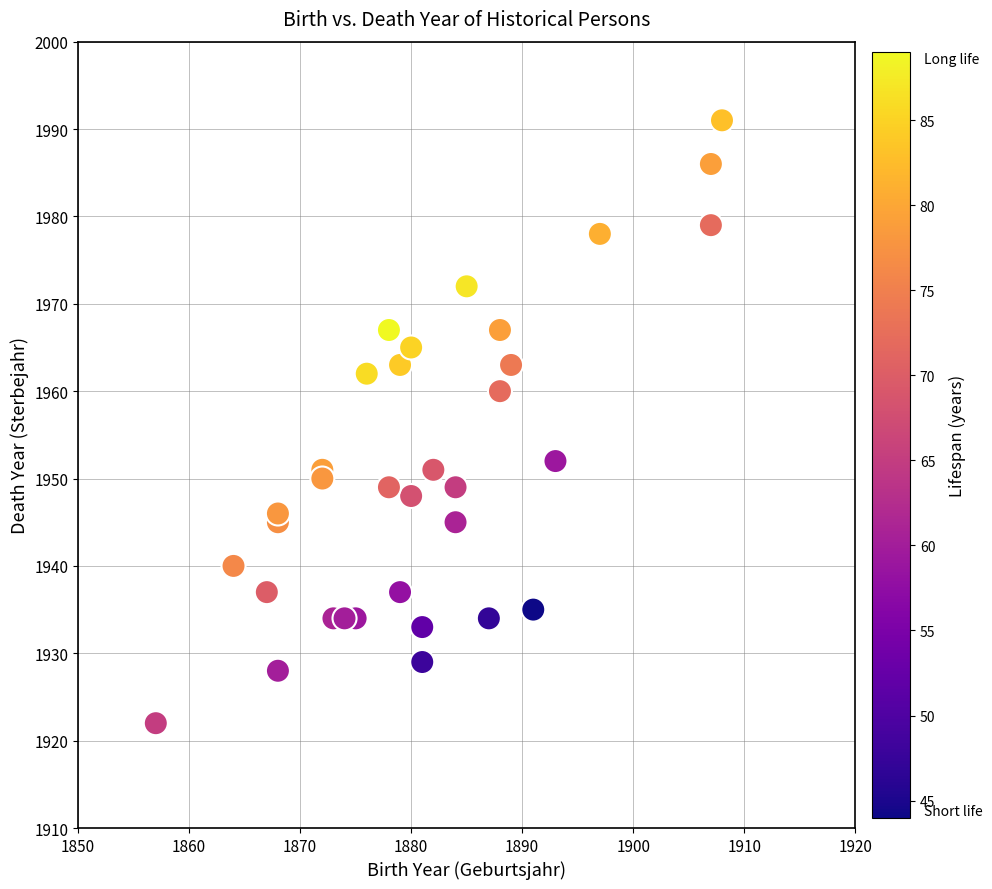

What is the range of Y values (max minus min)?

69